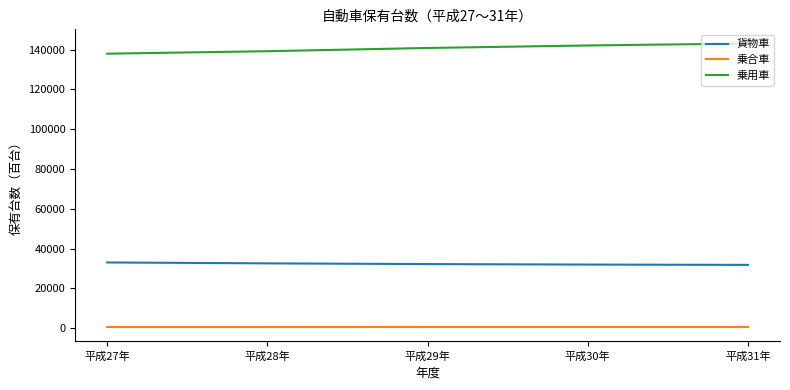

Is the value of 乗用車 at 平成30年 greater than the value of 貨物車 at 平成31年?

Yes